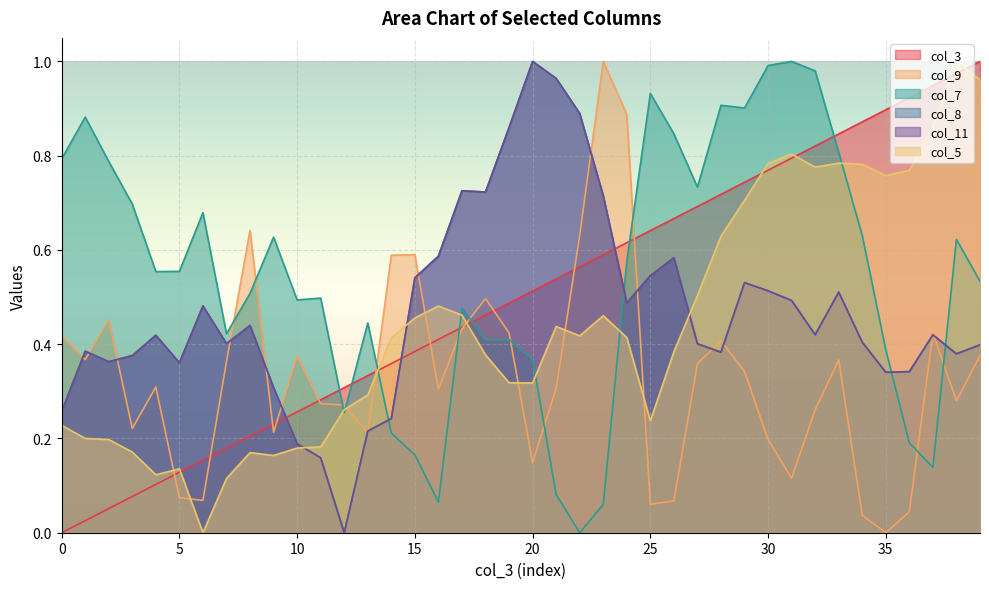

What is the value of the col_9 point at the 28th from the left?

0.4